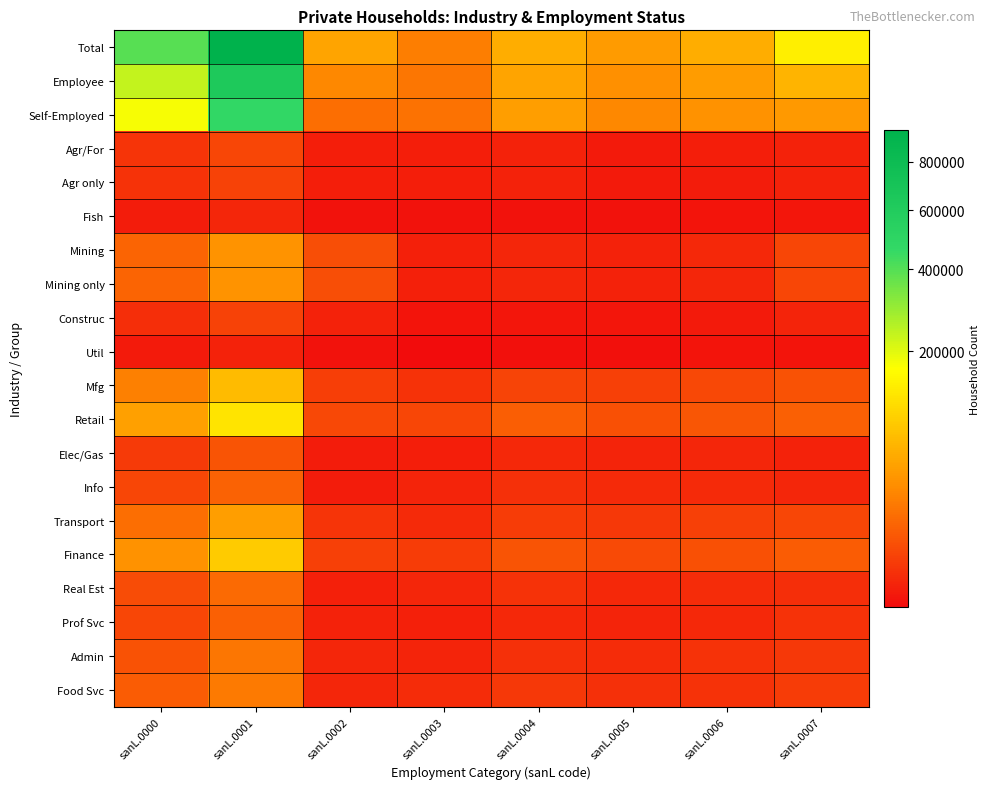

List the series in order of their peak value, lowest first.

Util, Fish, Construc, Agr only, Agr/For, Elec/Gas, Prof Svc, Info, Real Est, Admin, Food Svc, Mining only, Mining, Transport, Mfg, Finance, Retail, Self-Employed, Employee, Total